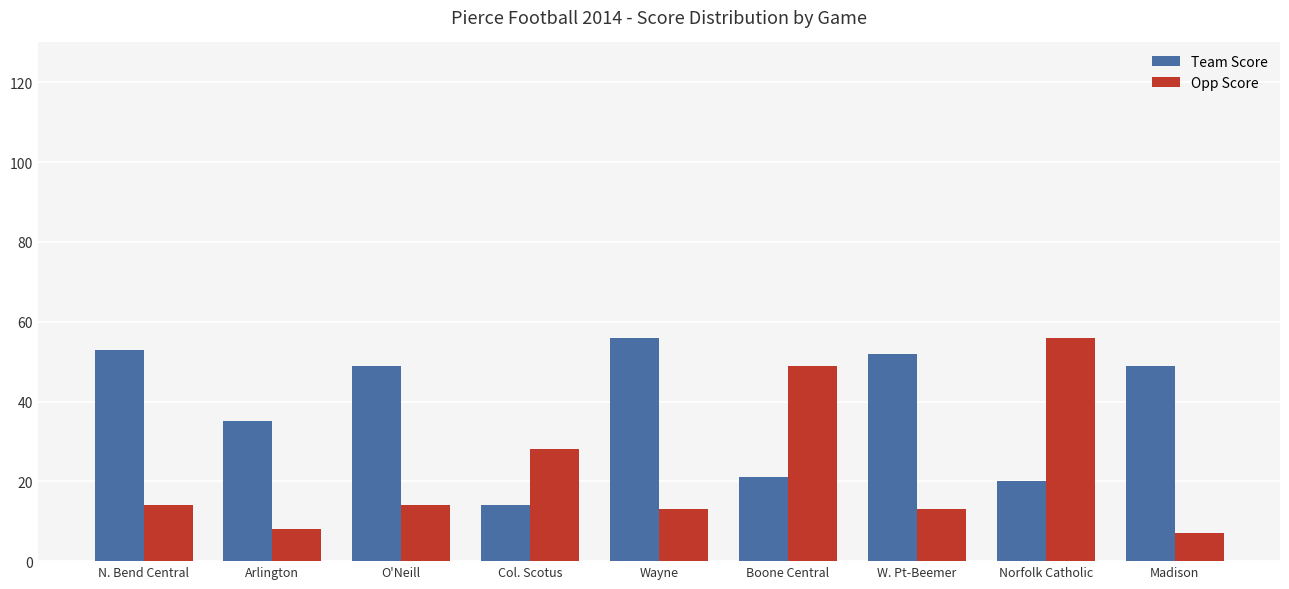

Reading left to right, transcribe all the data shown in this chart.

Team Score: 53	35	49	14	56	21	52	20	49
Opp Score: 14	8	14	28	13	49	13	56	7